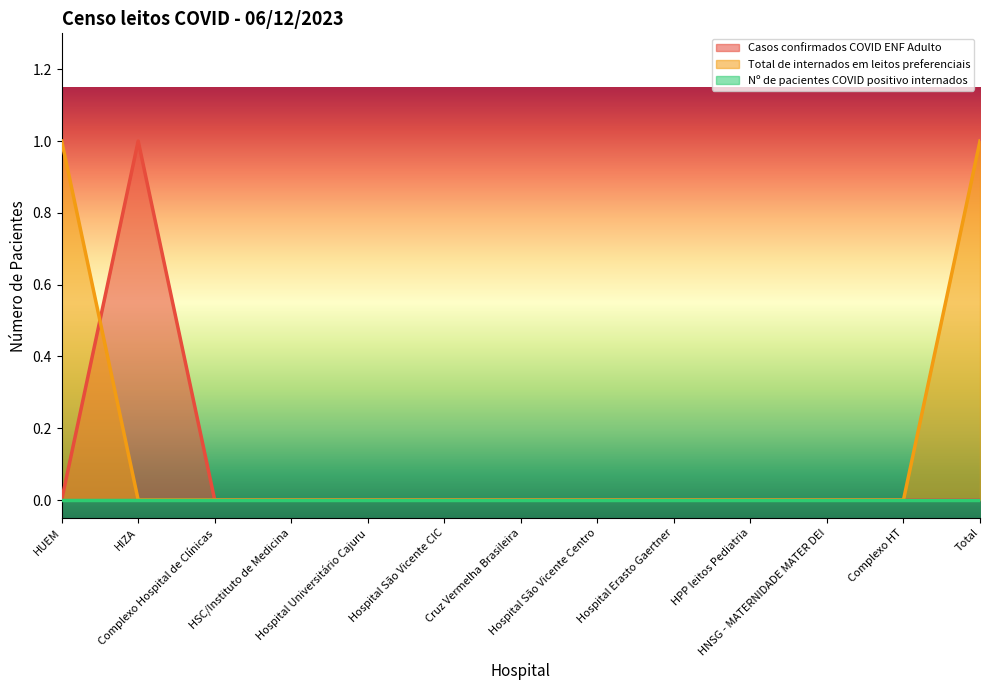

How many Casos confirmados COVID ENF Adulto values are between 0 and 1?

13